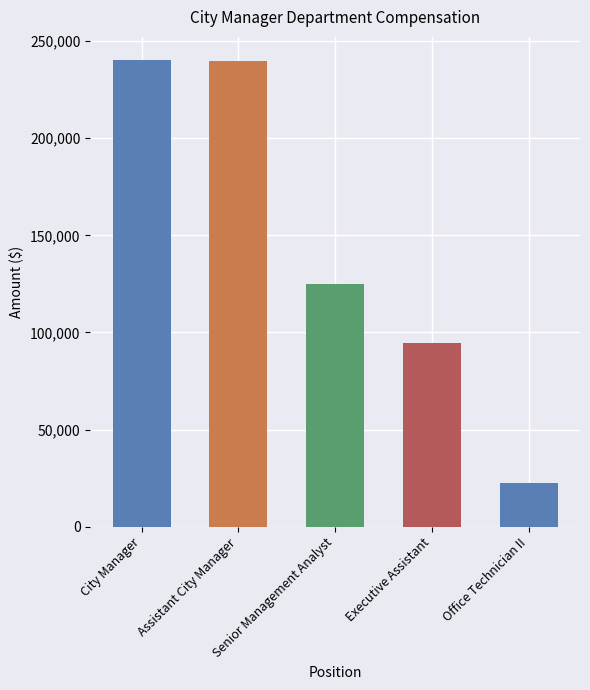

What is the change in value from City Manager to Senior Management Analyst?

-115088